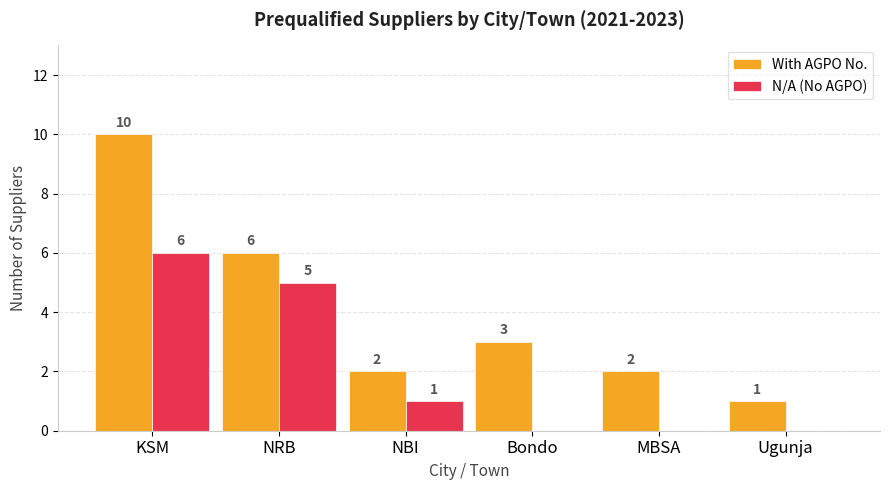

At which category does the chart reach its peak across all series?

KSM